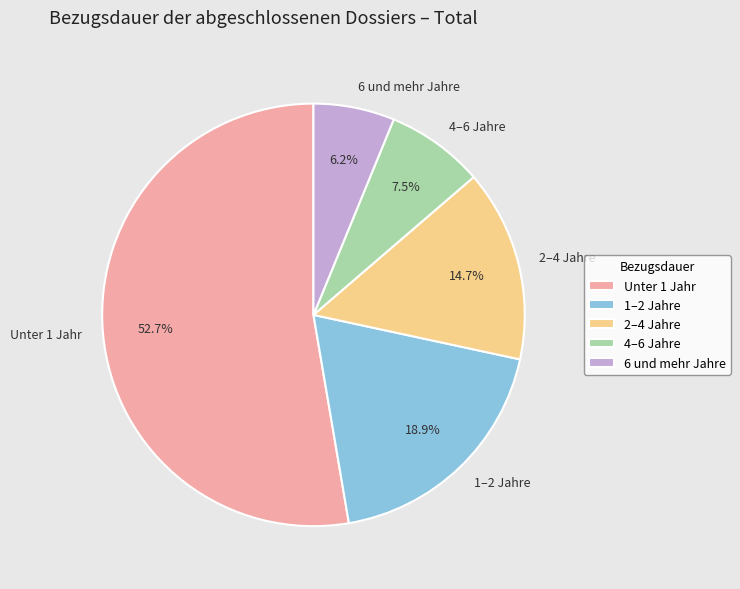

To the nearest percent, what is the difference between the largest and smallest slice percentages?

46%